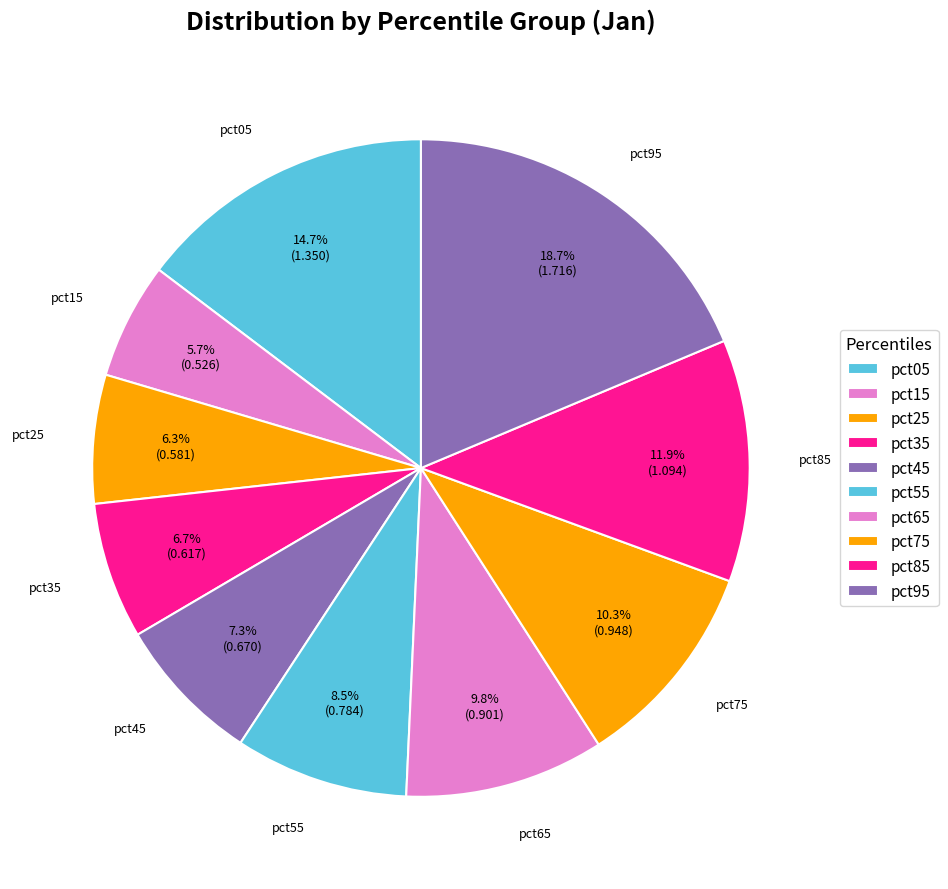

How many segments does this pie chart have?

10